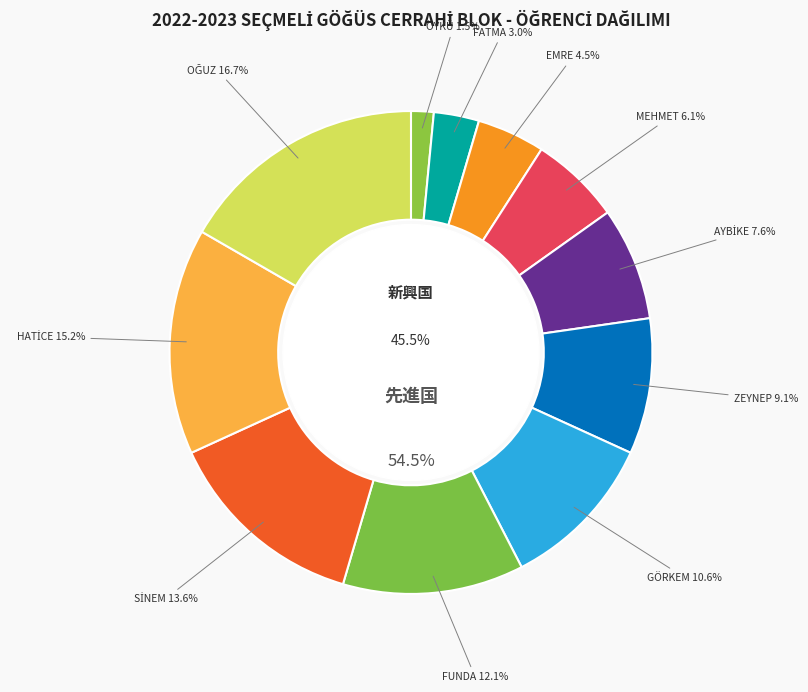

To the nearest percent, what is the difference between the FATMA BETÜL BEKSAN and AYBİKE YAZICI slice percentages?

5%